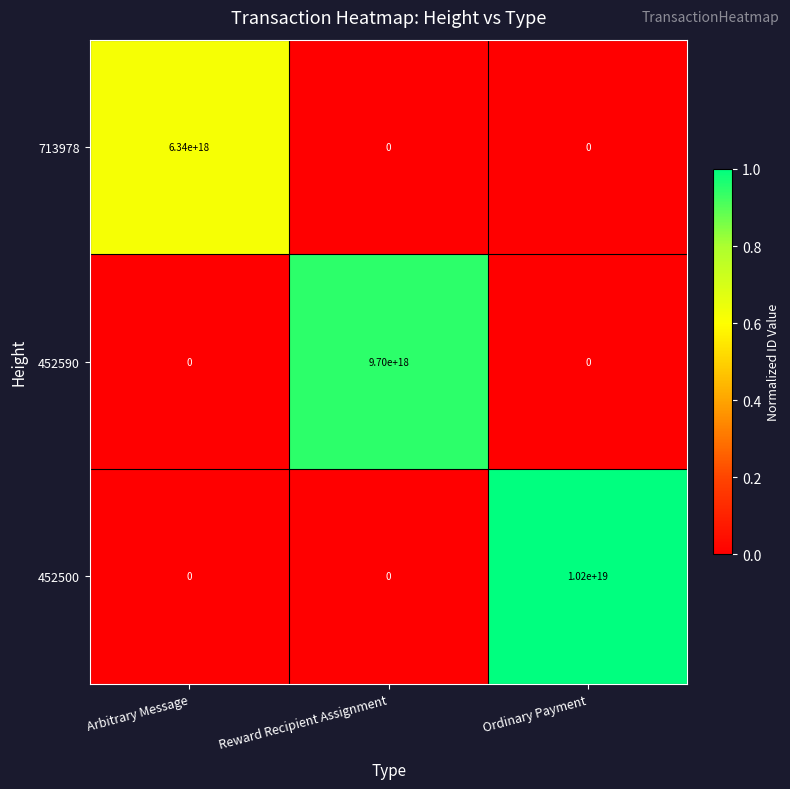

Which series changed the most between Arbitrary Message and Reward Recipient Assignment?

452590